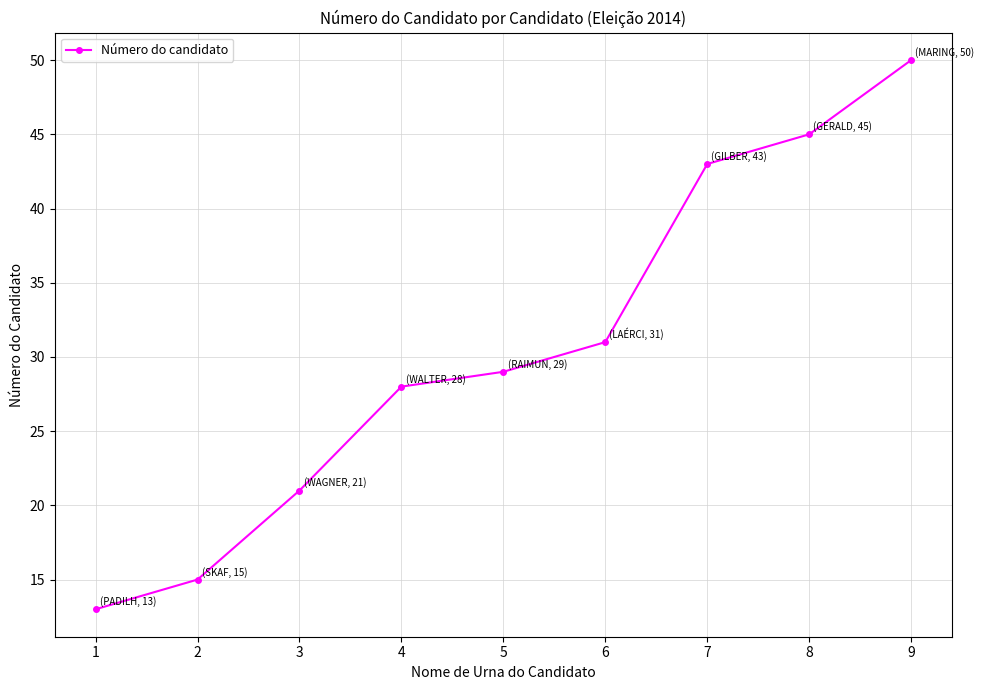

True or false: there are more than 0 points higher than both neighbors.

False